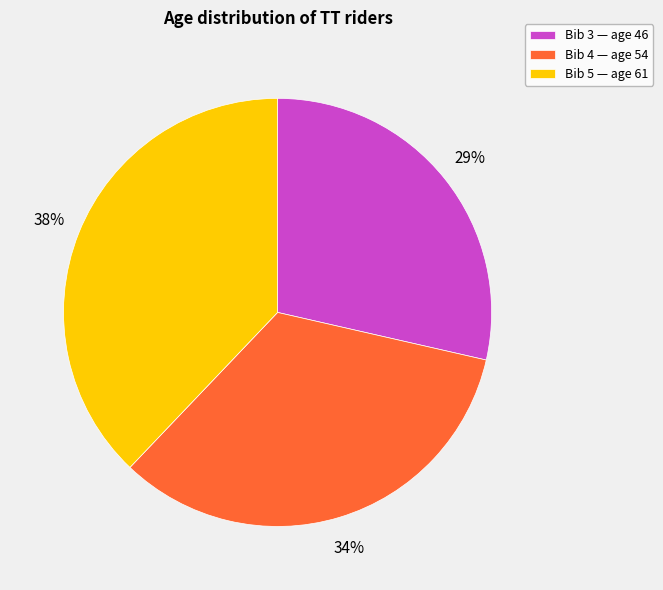

How many slices are in this pie chart?

3